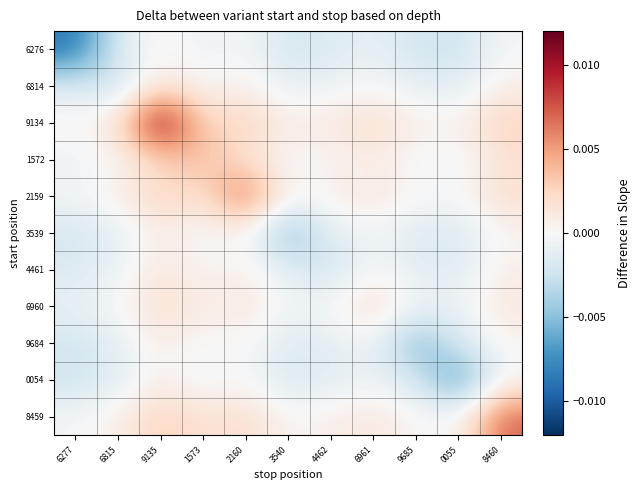

At which category is the sum across all series the highest?

9135